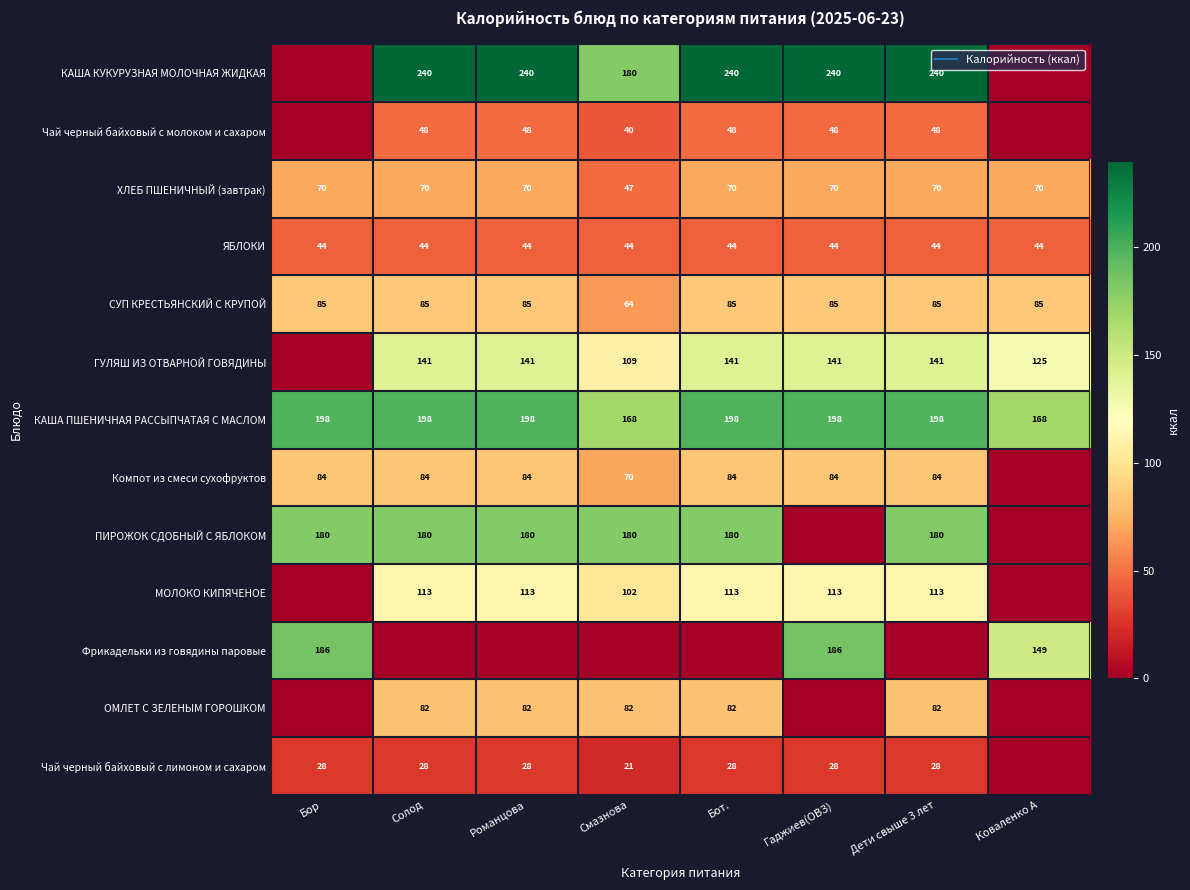

At which category is the sum across all series the highest?

Солод